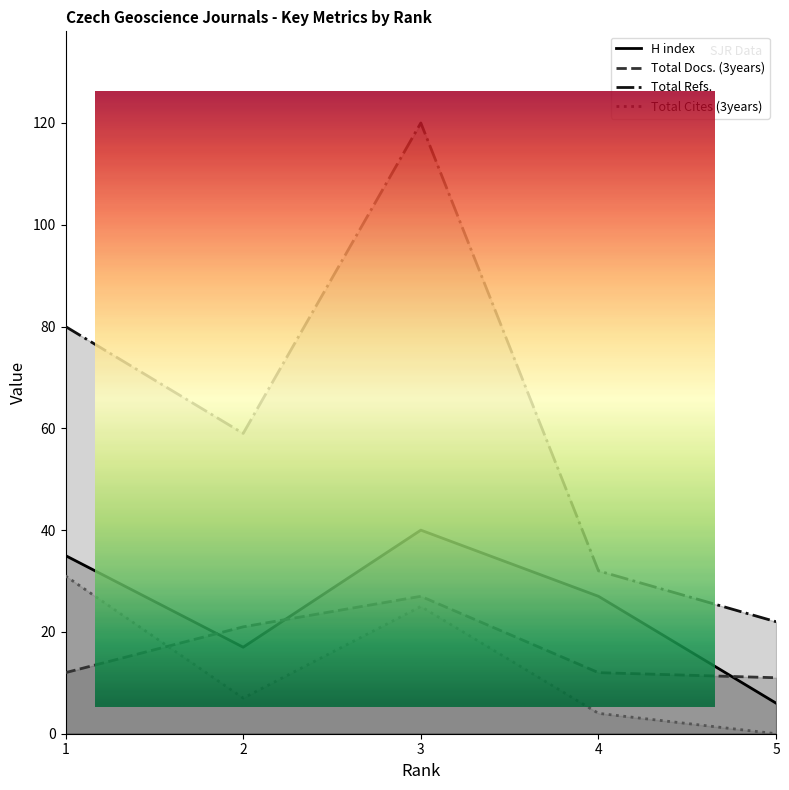

Is it true that H index equals 35 at 1?

True